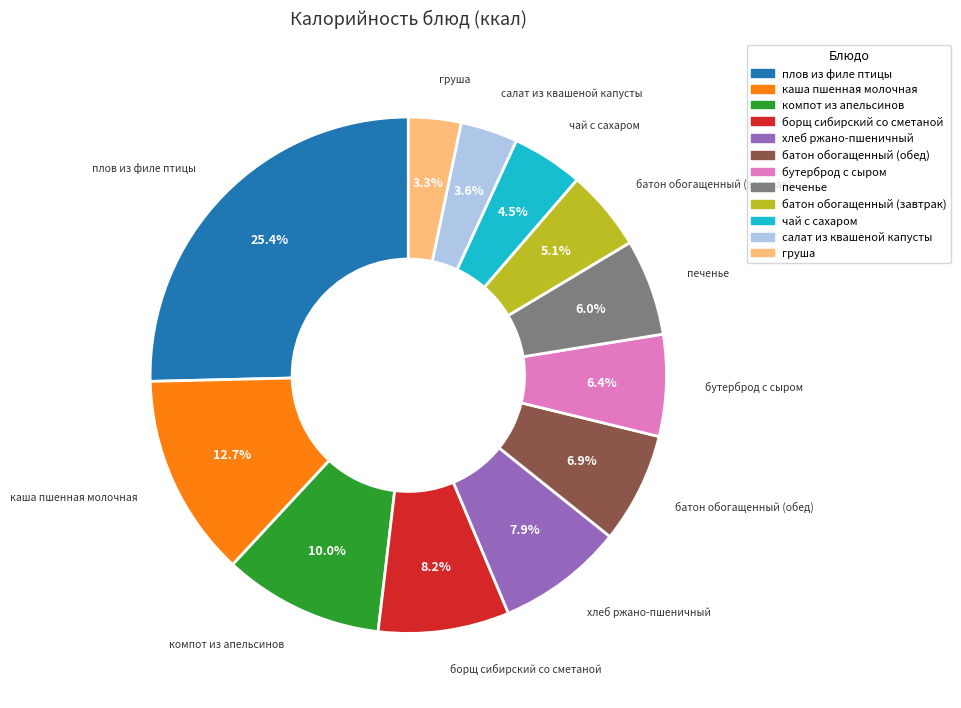

Is there any slice that represents more than half of the pie?

No